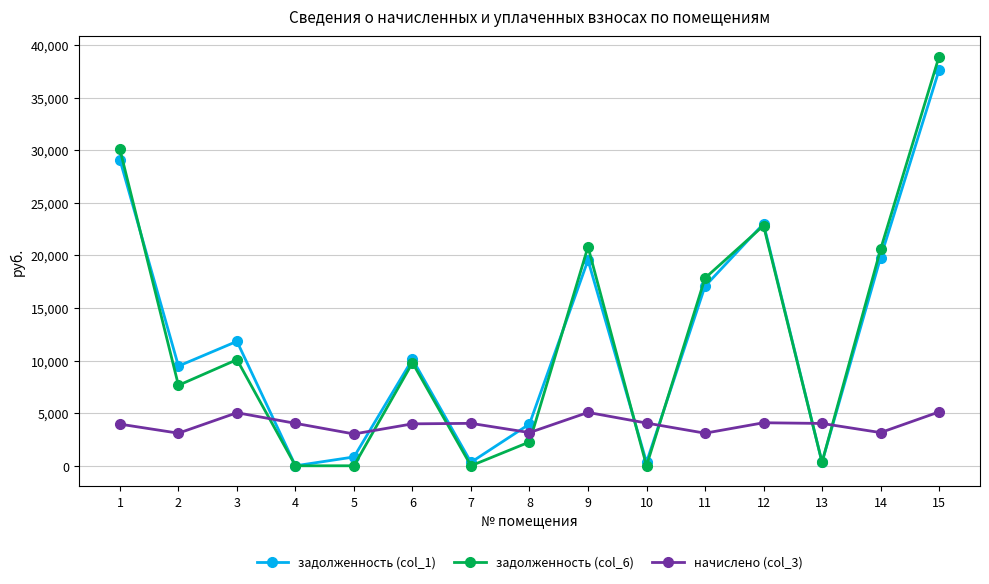

What is the value of the задолженность (col_6) point at the 3rd from the left?

10088.2